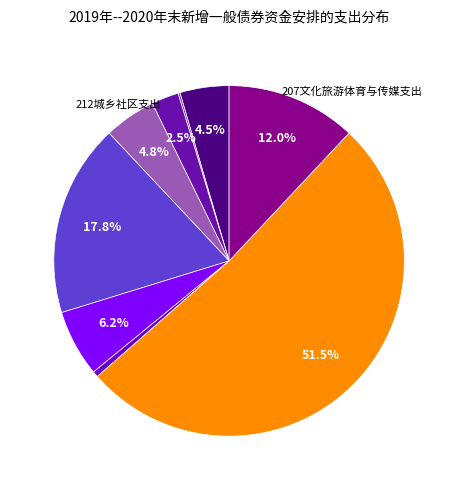

How many slices are in this pie chart?

9